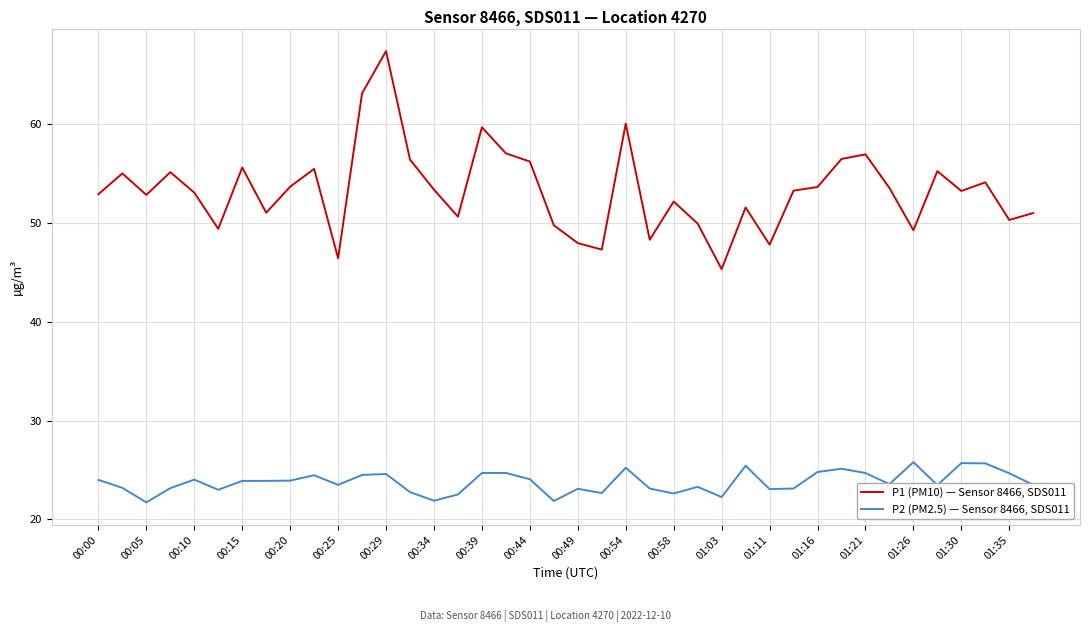

What is the difference between the maximum and minimum values in the P2 (PM2.5) — Sensor 8466, SDS011 series?

4.1